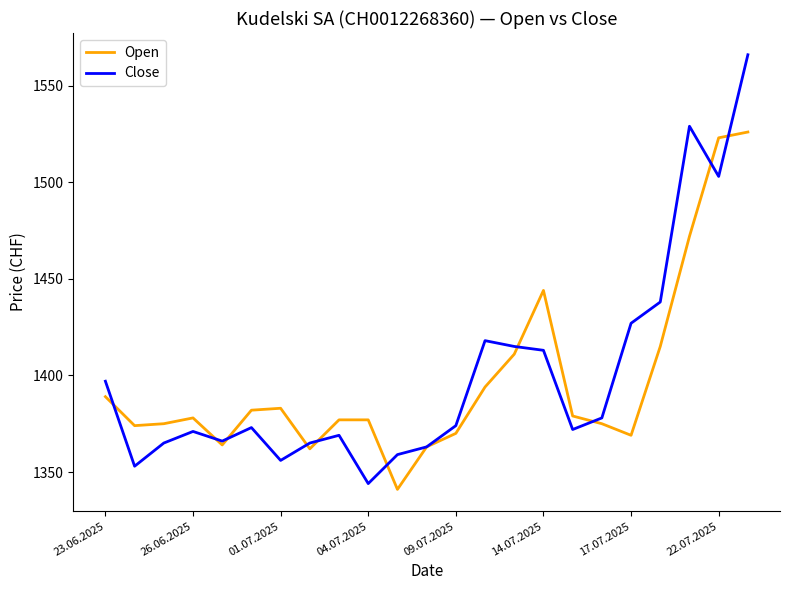

True or false: Open has more than 0 points higher than both neighbors.

True